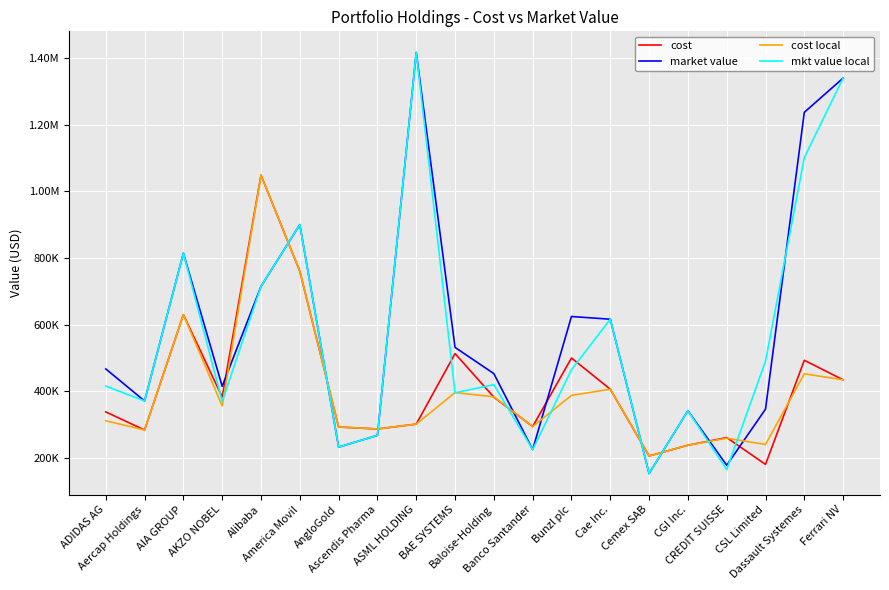

Reading right to left, transcribe all the data shown in this chart.

cost: Ferrari NV=434282.3	Dassault Systemes=492884.6	CSL Limited=180451.8	CREDIT SUISSE=260935.2	CGI Inc.=237904.3	Cemex SAB=205777.5	Cae Inc.=406039.1	Bunzl plc=499702.7	Banco Santander=294060.8	Baloise-Holding=382225.6	BAE SYSTEMS=513072.6	ASML HOLDING=301321.1	Ascendis Pharma=286746.2	AngloGold=292738.8	America Movil=760001.4	Alibaba=1048304.4	AKZO NOBEL=382584.0	AIA GROUP=629809.8	Aercap Holdings=283658.1	ADIDAS AG=337964.9
market value: Ferrari NV=1339568.0	Dassault Systemes=1236972.6	CSL Limited=346311.8	CREDIT SUISSE=177789.5	CGI Inc.=341480.0	Cemex SAB=153000.0	Cae Inc.=616100.0	Bunzl plc=624267.6	Banco Santander=224896.0	Baloise-Holding=452878.6	BAE SYSTEMS=531531.5	ASML HOLDING=1416702.4	Ascendis Pharma=267608.0	AngloGold=232250.0	America Movil=899886.0	Alibaba=714487.2	AKZO NOBEL=414807.3	AIA GROUP=814272.0	Aercap Holdings=370755.0	ADIDAS AG=466974.8
cost local: Ferrari NV=434282.3	Dassault Systemes=452326.1	CSL Limited=240346.1	CREDIT SUISSE=259038.2	CGI Inc.=237904.3	Cemex SAB=205777.5	Cae Inc.=406039.1	Bunzl plc=387546.7	Banco Santander=294060.8	Baloise-Holding=383309.2	BAE SYSTEMS=395998.4	ASML HOLDING=301321.1	Ascendis Pharma=286746.2	AngloGold=292738.8	America Movil=760001.4	Alibaba=1048304.4	AKZO NOBEL=355874.5	AIA GROUP=629809.8	Aercap Holdings=283658.1	ADIDAS AG=311416.7
mkt value local: Ferrari NV=1339568.0	Dassault Systemes=1101153.0	CSL Limited=490239.0	CREDIT SUISSE=164793.1	CGI Inc.=341480.0	Cemex SAB=153000.0	Cae Inc.=616100.0	Bunzl plc=464330.3	Banco Santander=224896.0	Baloise-Holding=419773.2	BAE SYSTEMS=395353.1	ASML HOLDING=1416702.4	Ascendis Pharma=267608.0	AngloGold=232250.0	America Movil=899886.0	Alibaba=714487.2	AKZO NOBEL=369261.5	AIA GROUP=814272.0	Aercap Holdings=370755.0	ADIDAS AG=415701.0